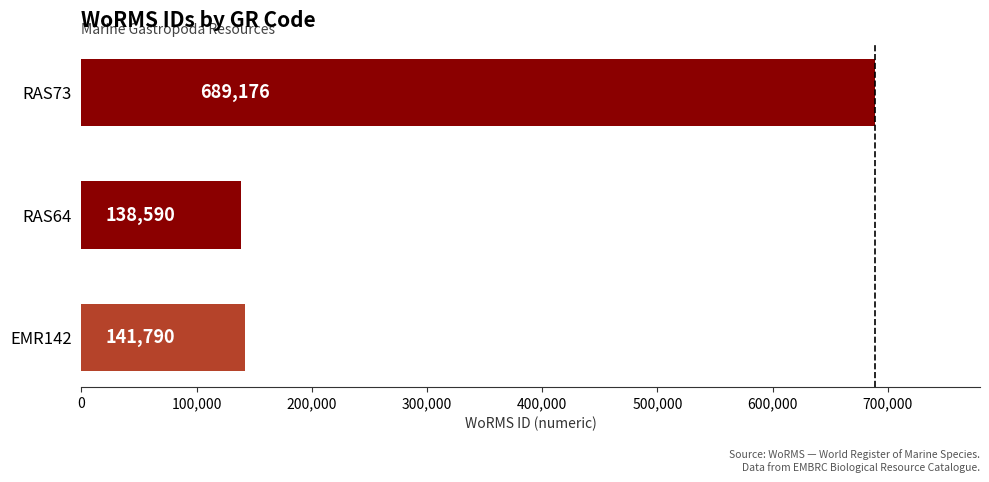

Reading top to bottom, list all the values displayed in this chart.

689176	138590	141790